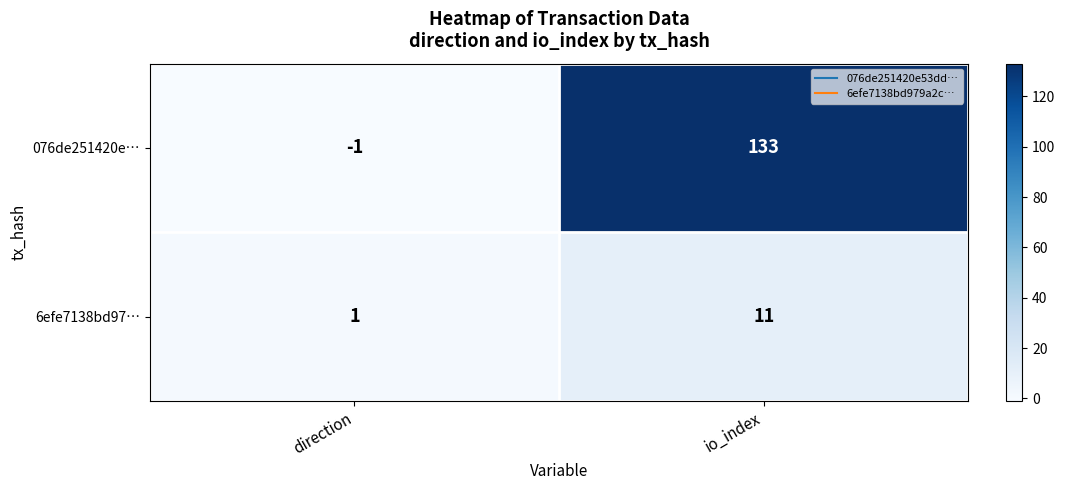

Reading left to right, list all the values displayed in this chart.

076de251420e…: direction=-1	io_index=133
6efe7138bd97…: direction=1	io_index=11